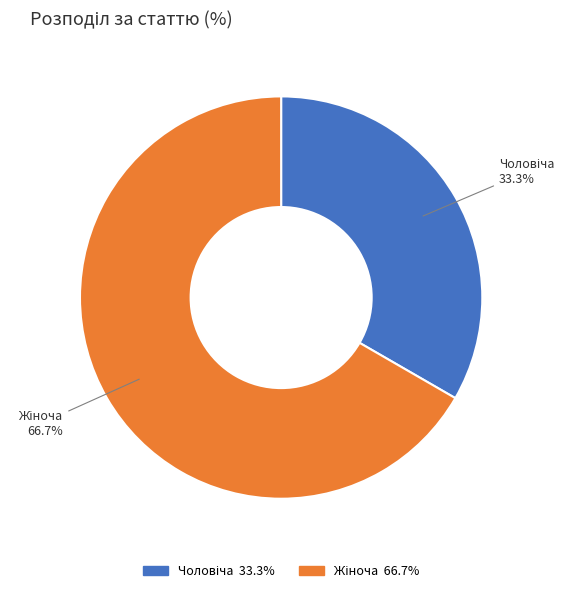

Is there any slice that represents more than half of the pie?

Yes